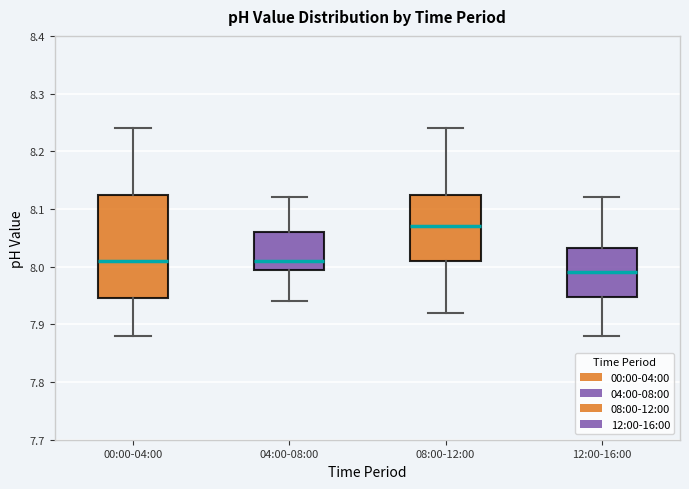

Which box's median line is the highest?

08:00-12:00